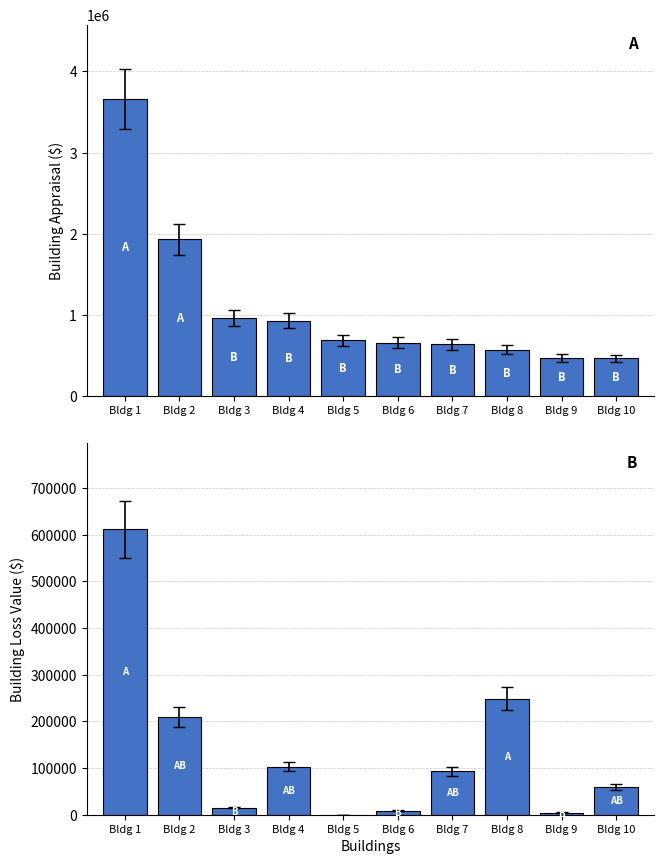

What value does the Building Loss Value series have at Bldg 6?

8248.0